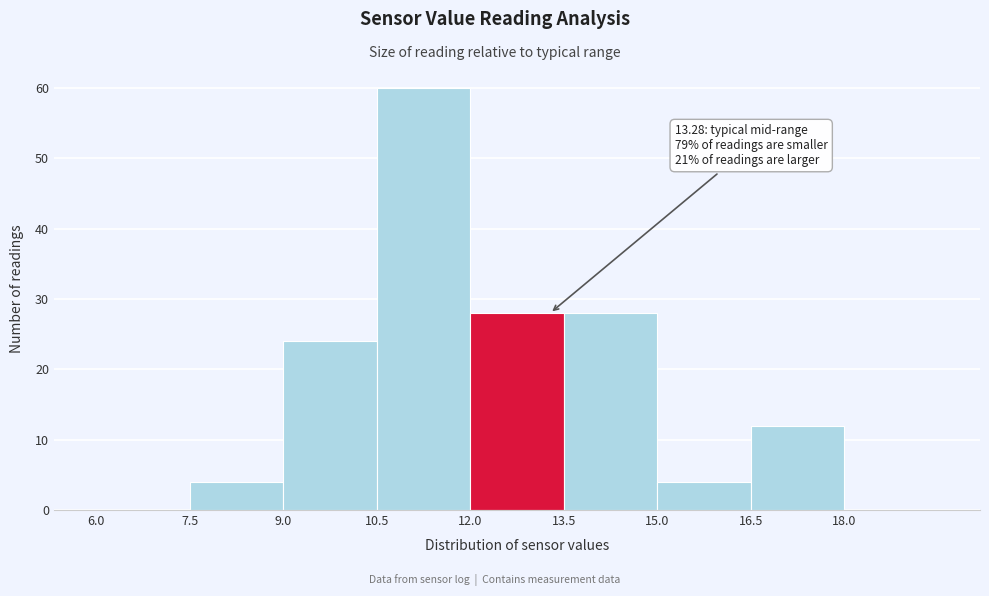

Which range on the x-axis has the tallest bar?

10.5 to 12.0